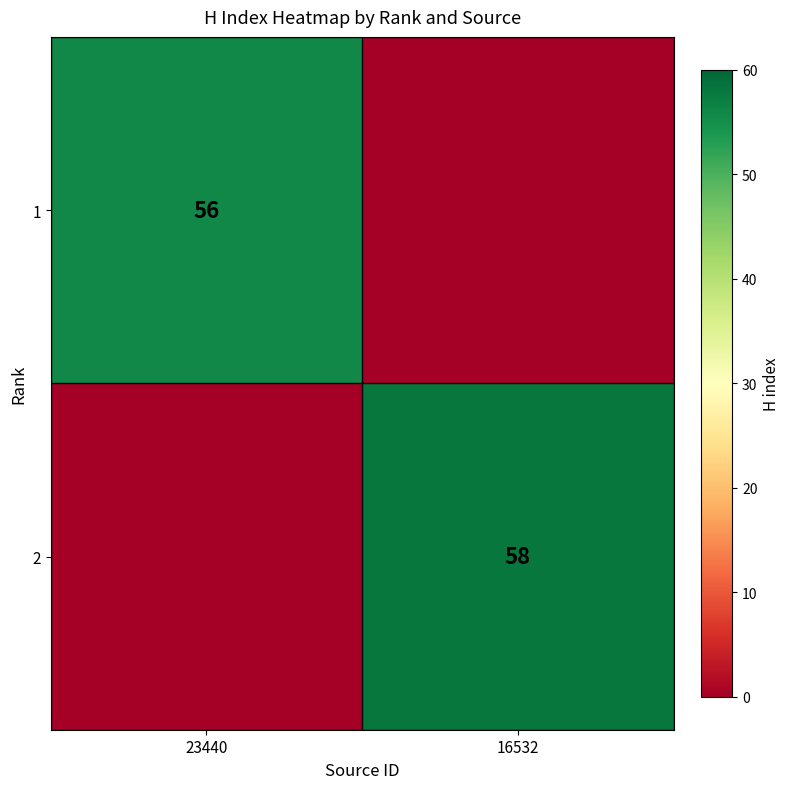

True or false: 2 has a value of 58 at 16532.

True